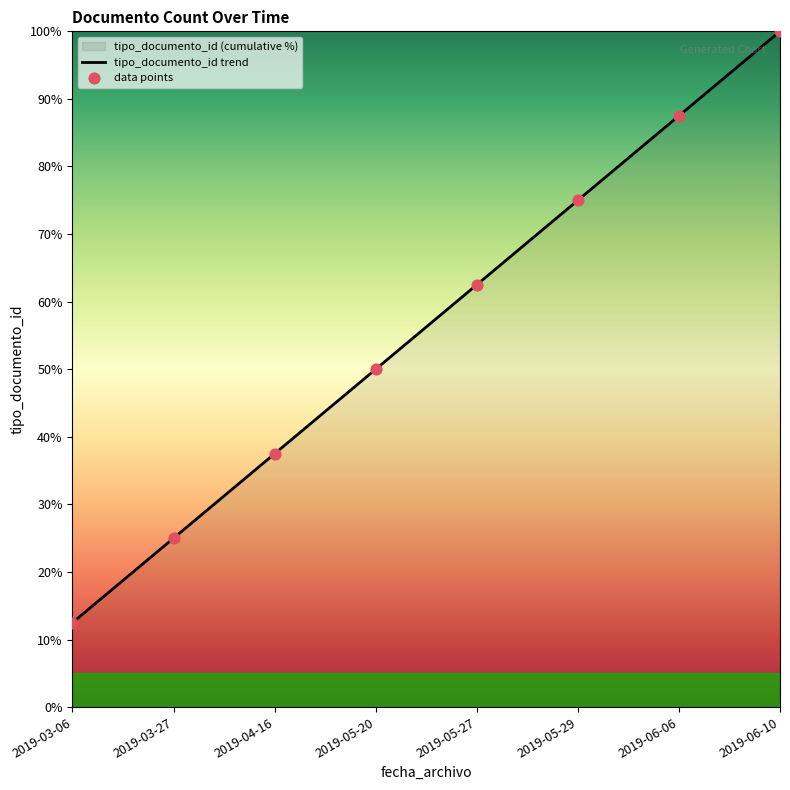

Which series contains the lowest Y value?

tipo_documento_id trend